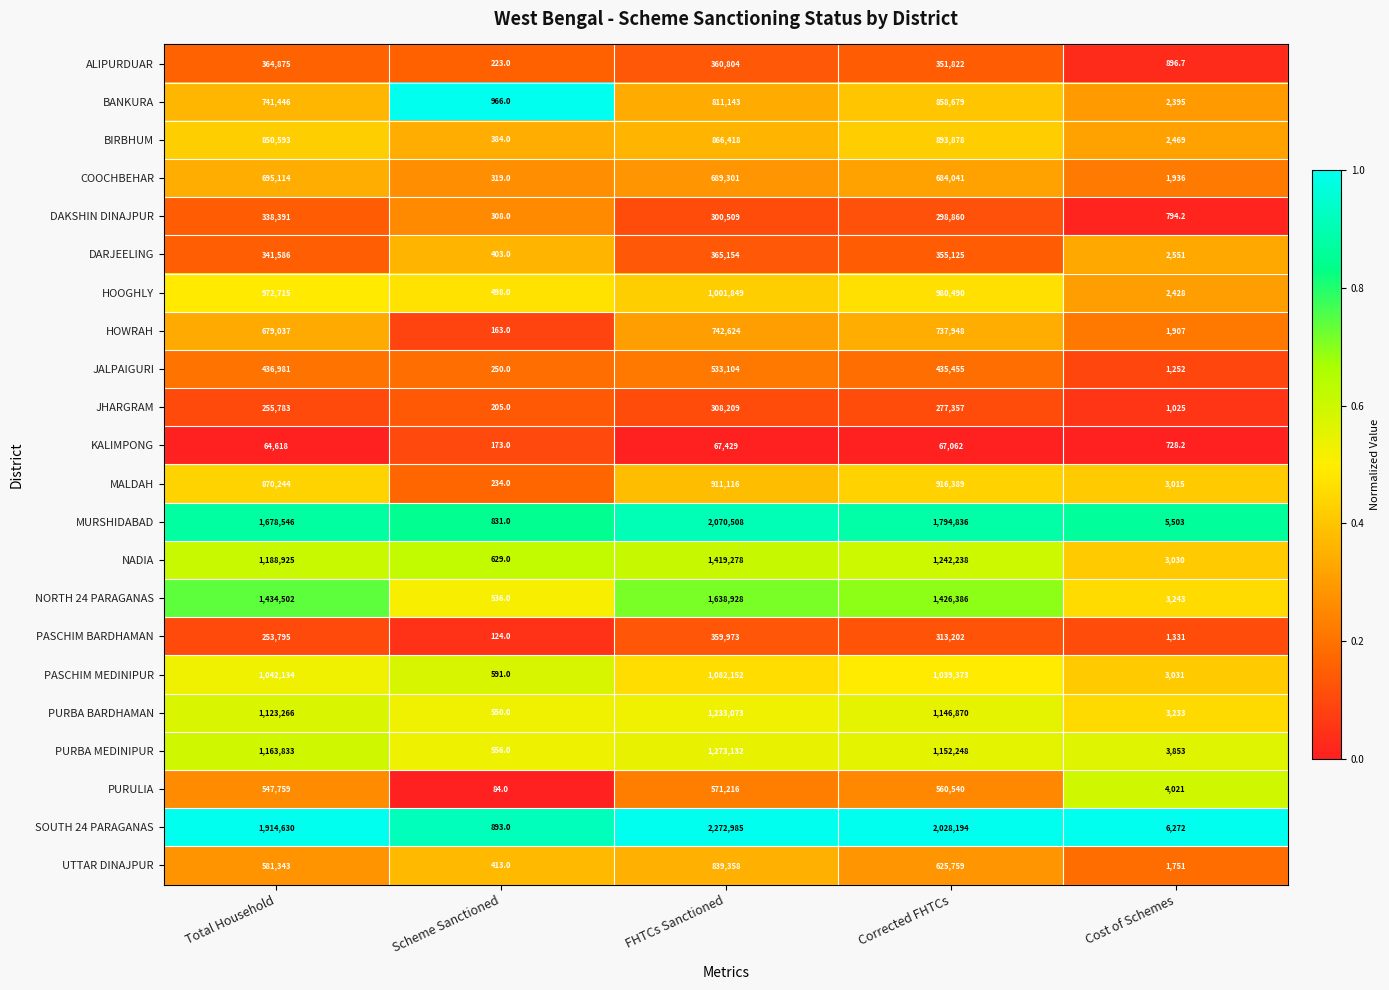

Is the value of DAKSHIN DINAJPUR at Cost of Schemes greater than the value of PURULIA at Total Household?

No